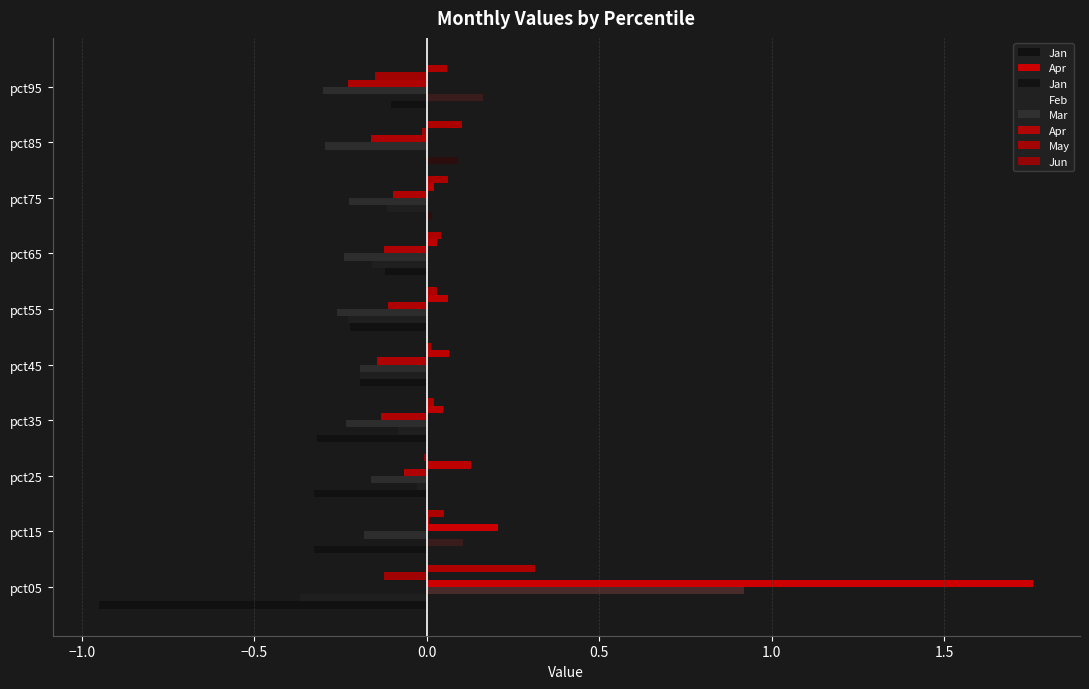

How many bars are there in total?

60